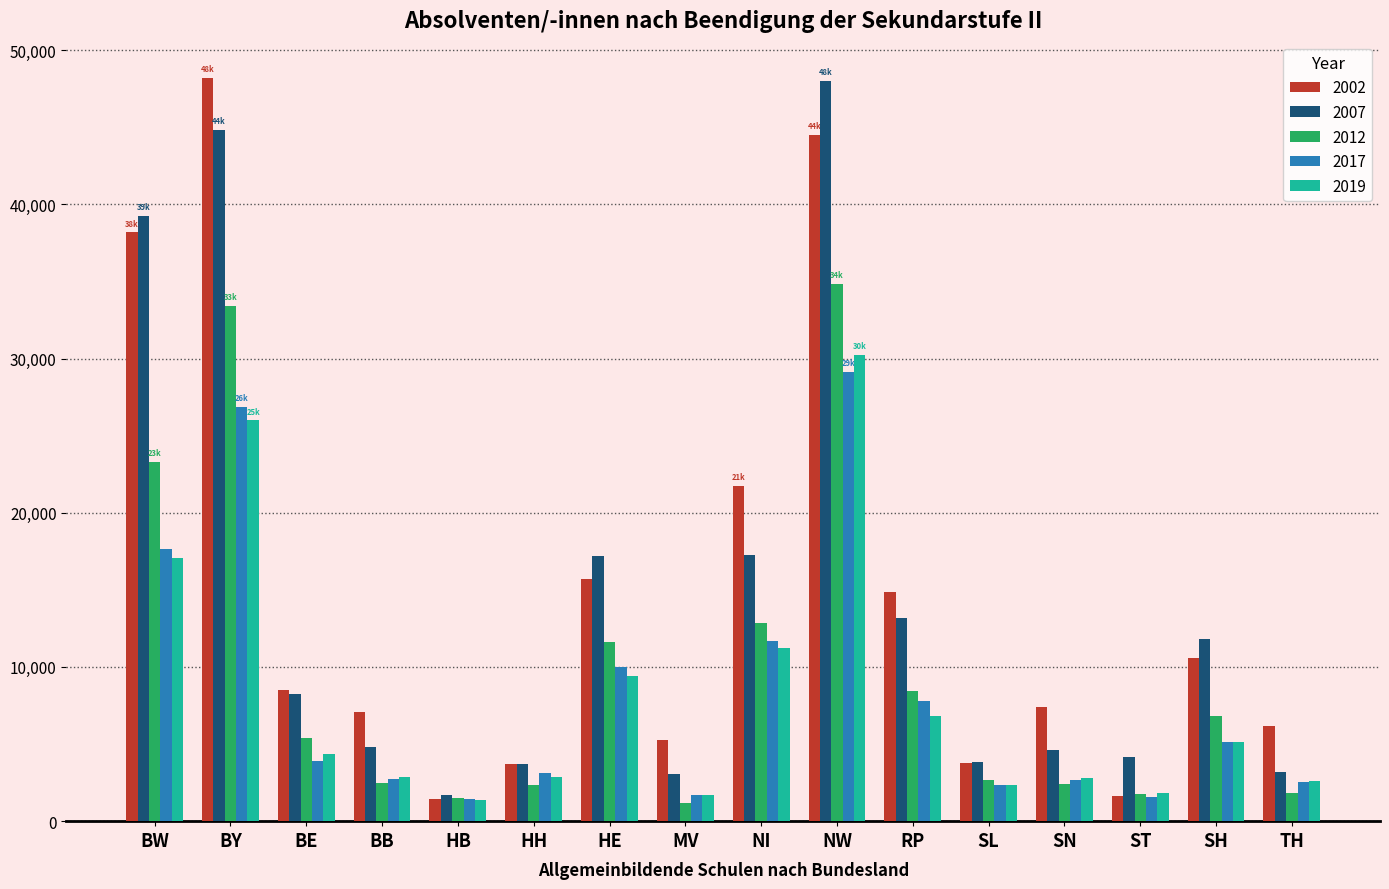

Which category has the highest value in the 2002 series?

BY